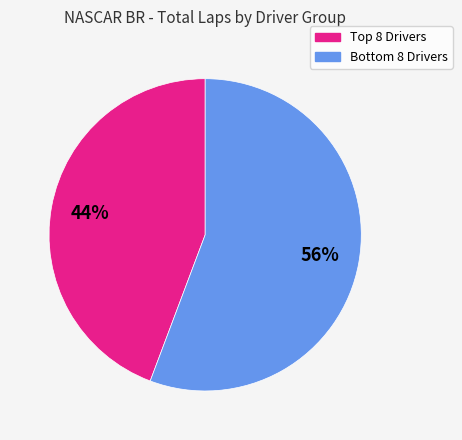

To the nearest percent, what is the average slice percentage?

50%